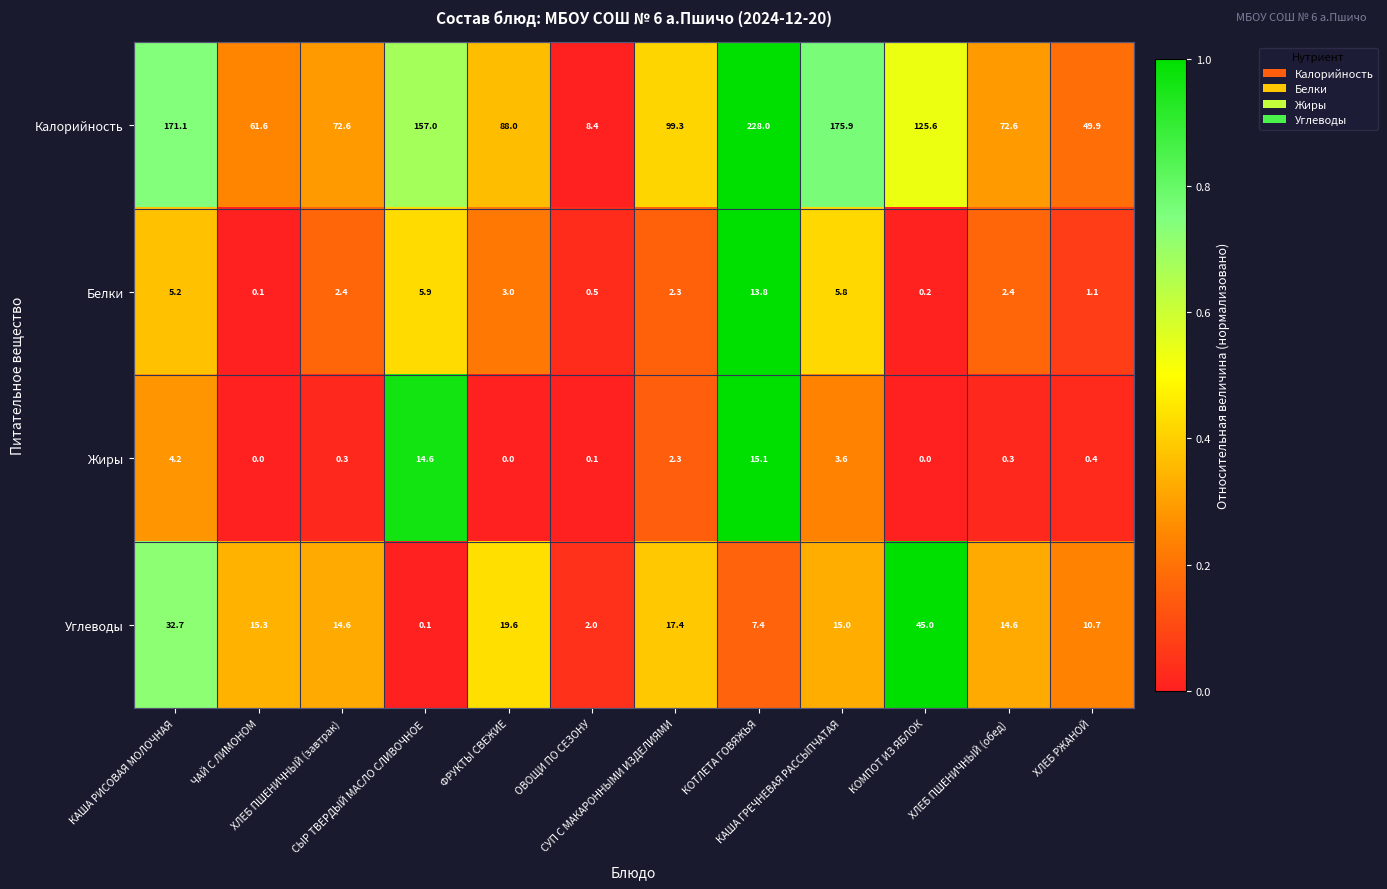

Which series has the widest spread of values?

Калорийность